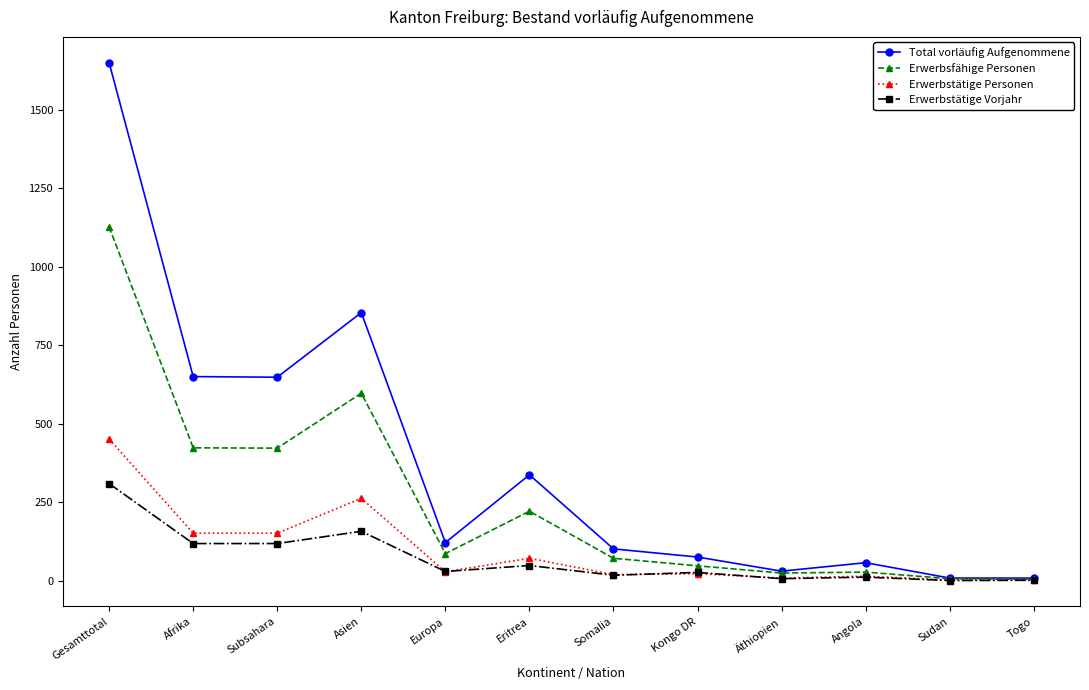

Count the number of data series in this chart.

4